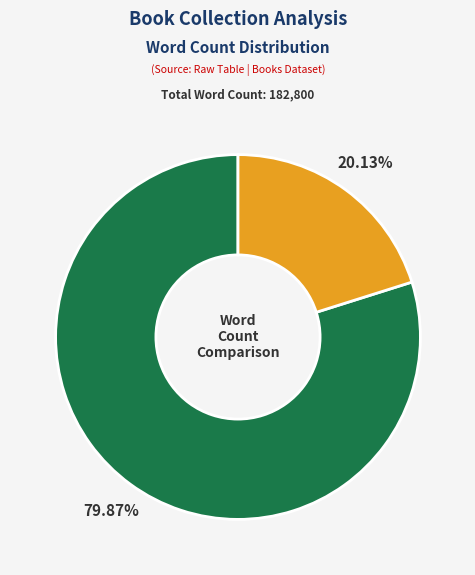

Is there a majority slice in this chart?

Yes